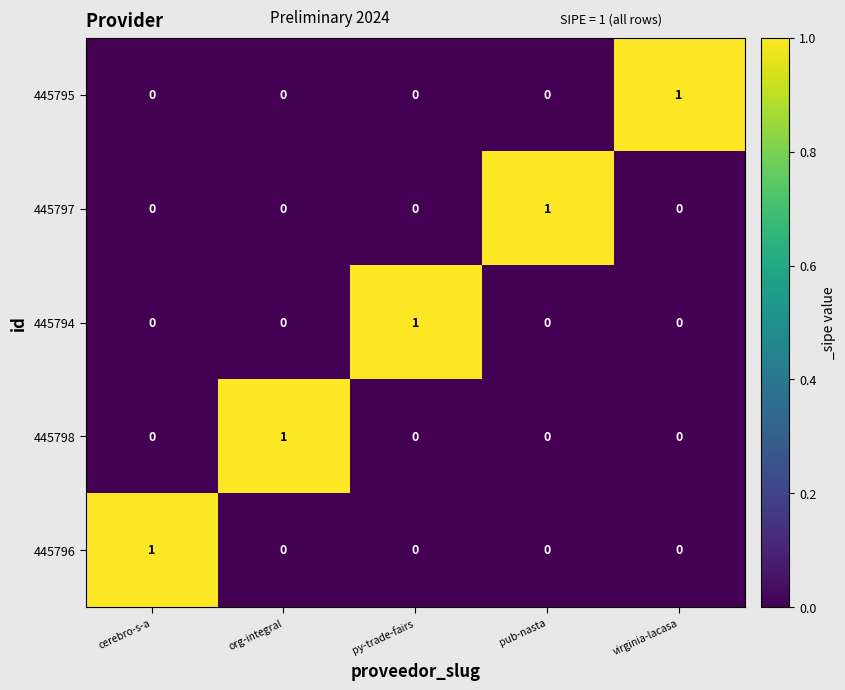

The value of 445794 at virginia-lacasa is 1. True or false?

False